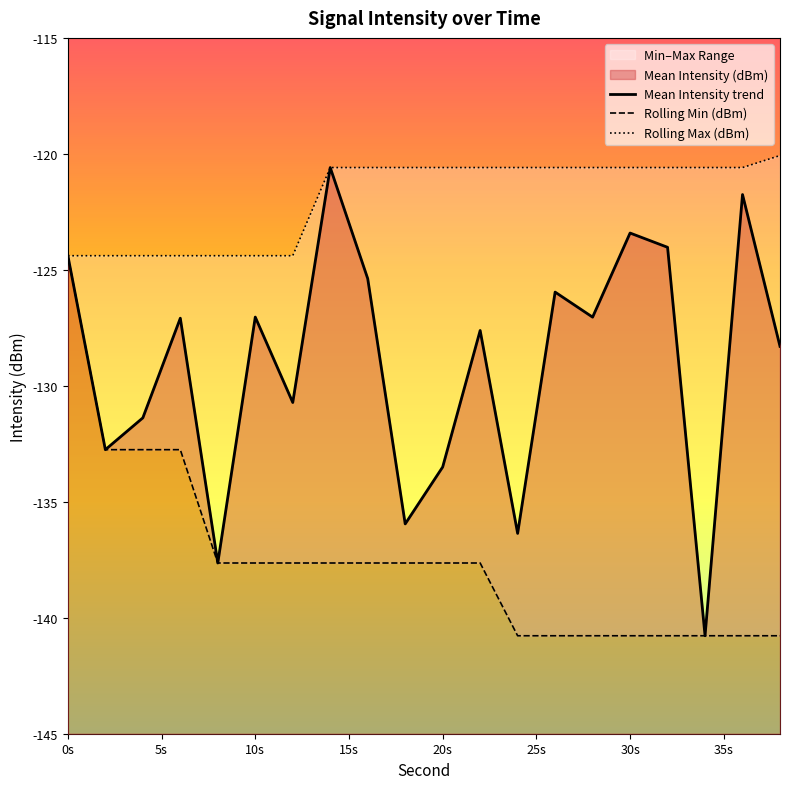

What is the value of the Mean Intensity (dBm) point at the 7th from the left?

-130.7